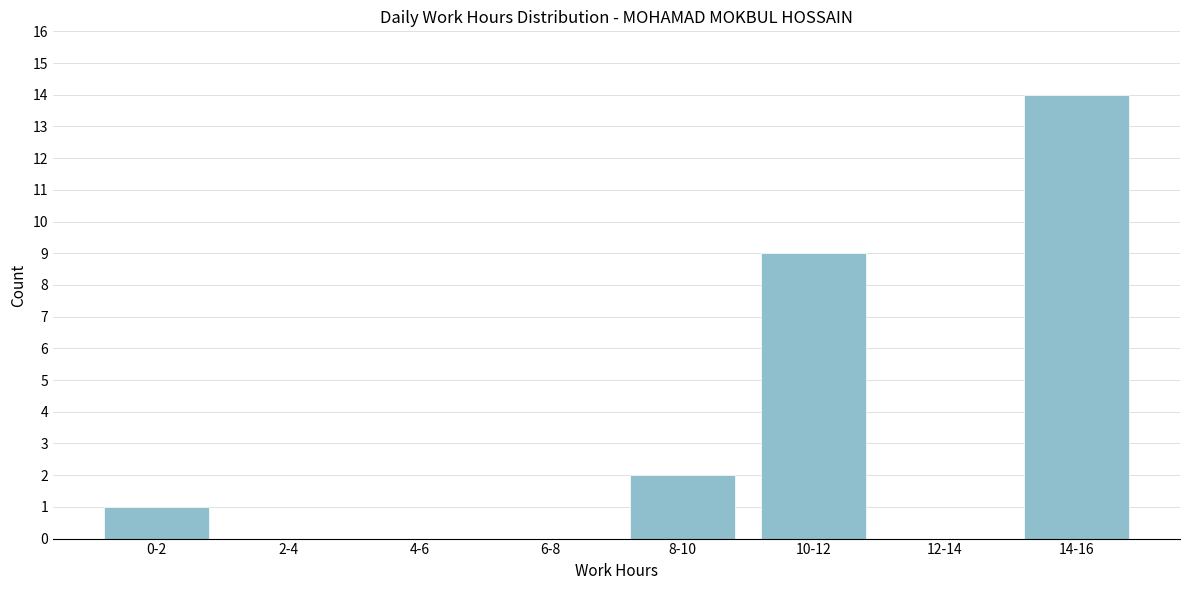

Reading left to right, list all the values displayed in this chart.

0-2=1	2-4=0	4-6=0	6-8=0	8-10=2	10-12=9	12-14=0	14-16=14